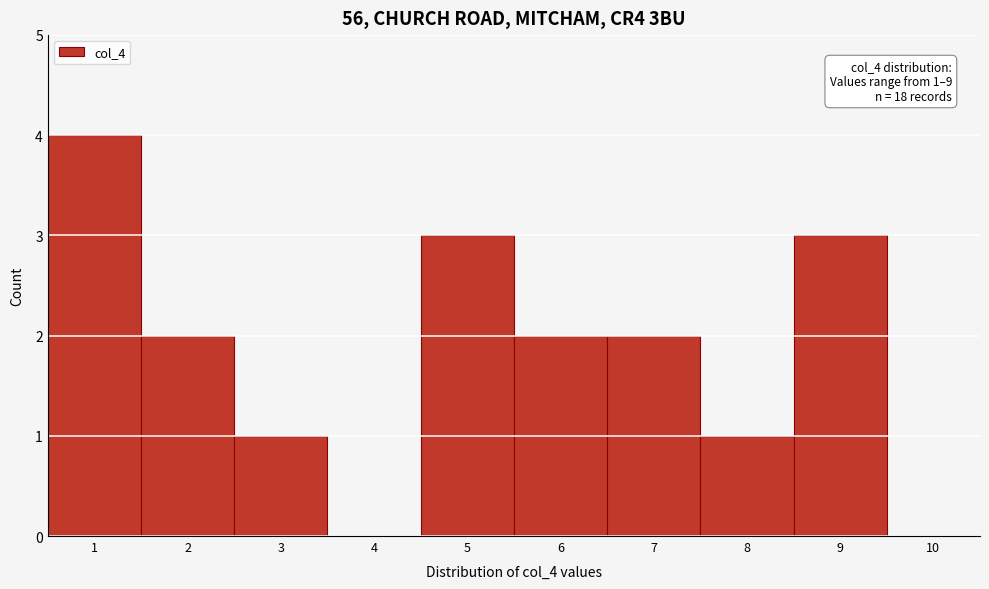

Which range on the x-axis has the tallest bar?

0.5 to 1.5